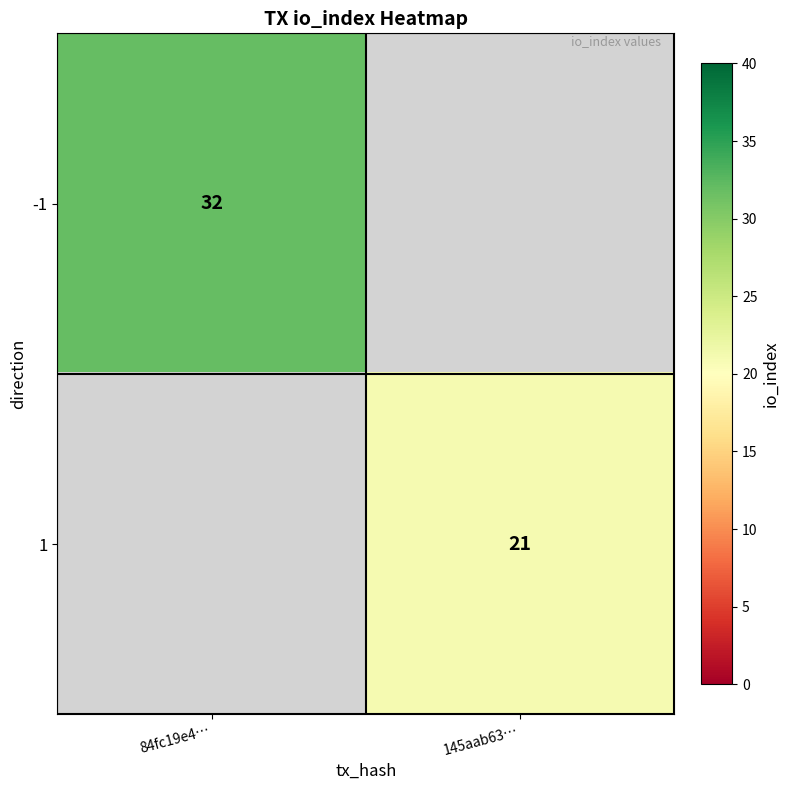

Is the value of 1 at 145aab63… greater than the value of -1 at 84fc19e4…?

No